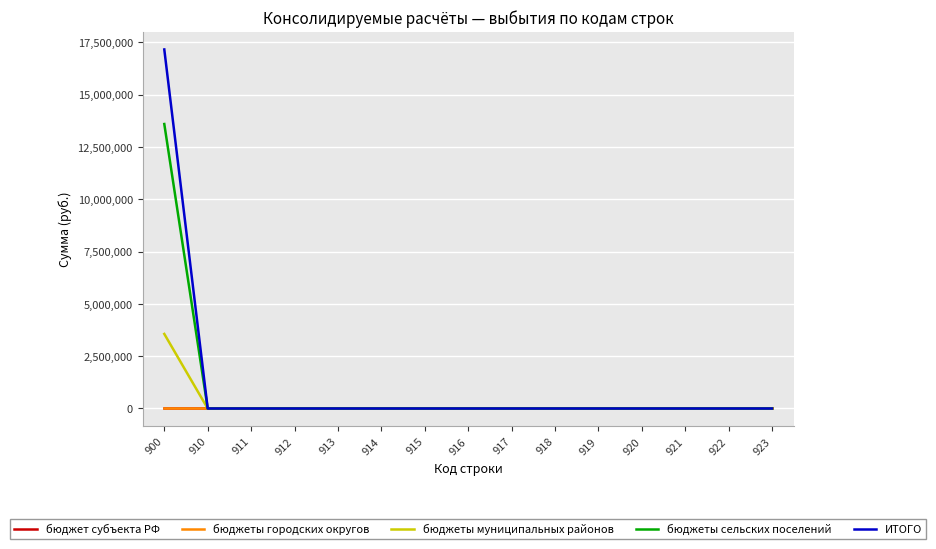

At which category does the chart reach its peak across all series?

900